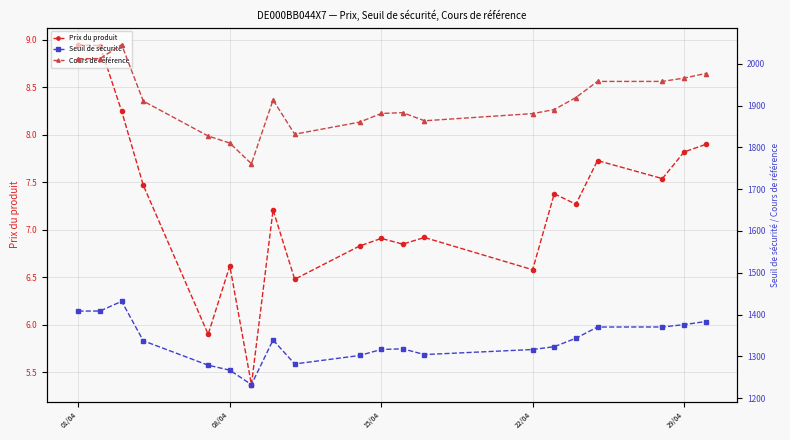

True or false: Seuil de sécurité has a value of 1316.4 at 22/04.

True